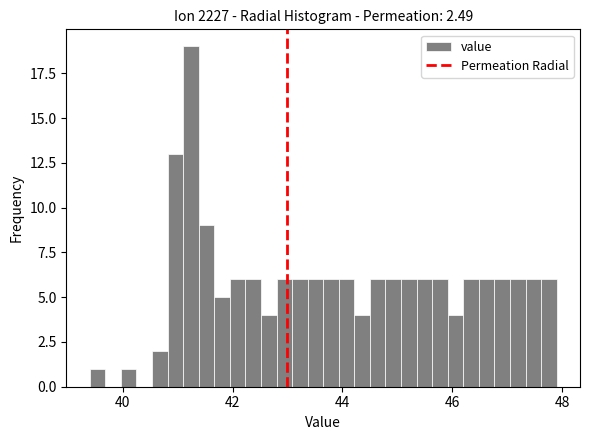

Read against the x-axis, roughly where is the centre of the tallest bar?

41.2